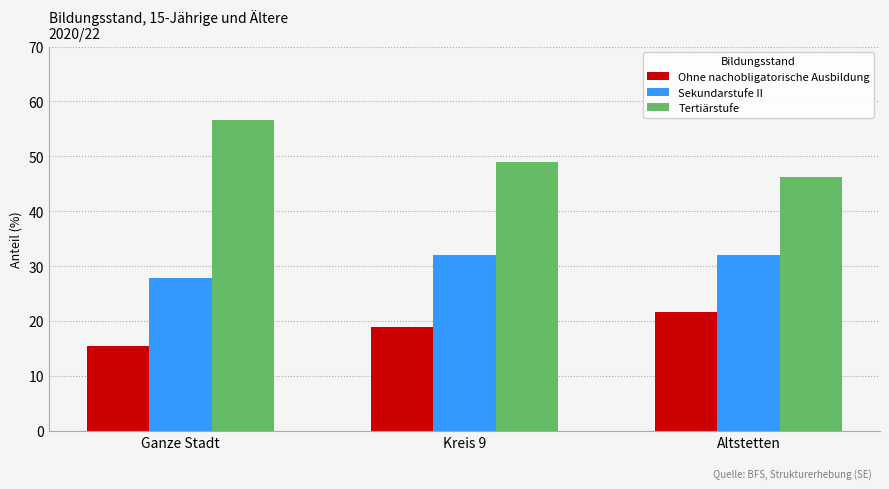

What is the difference between the highest and lowest values at Kreis 9?

30.0